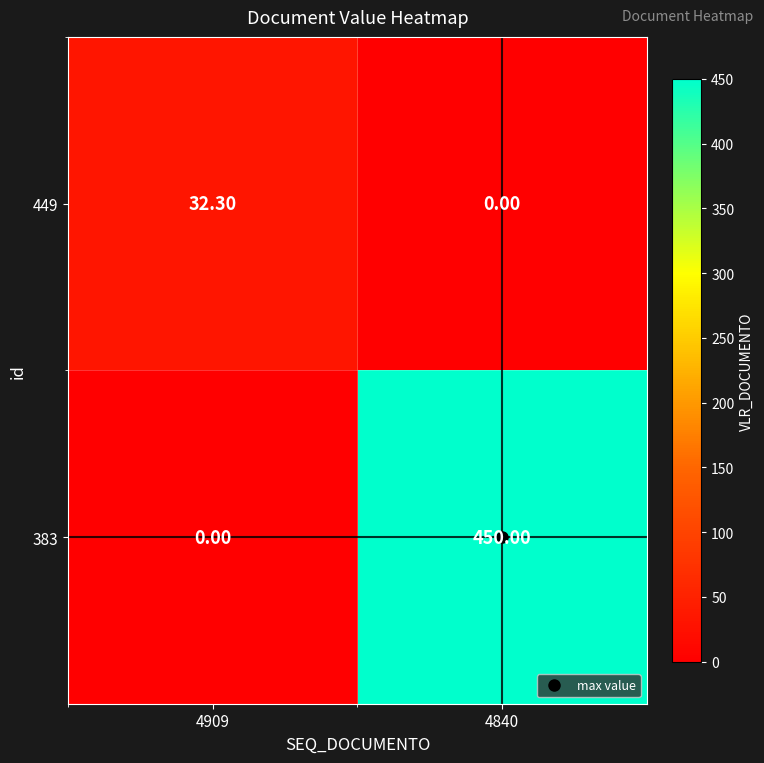

What is the difference between the 383 values at 4840 and 4909?

450.0